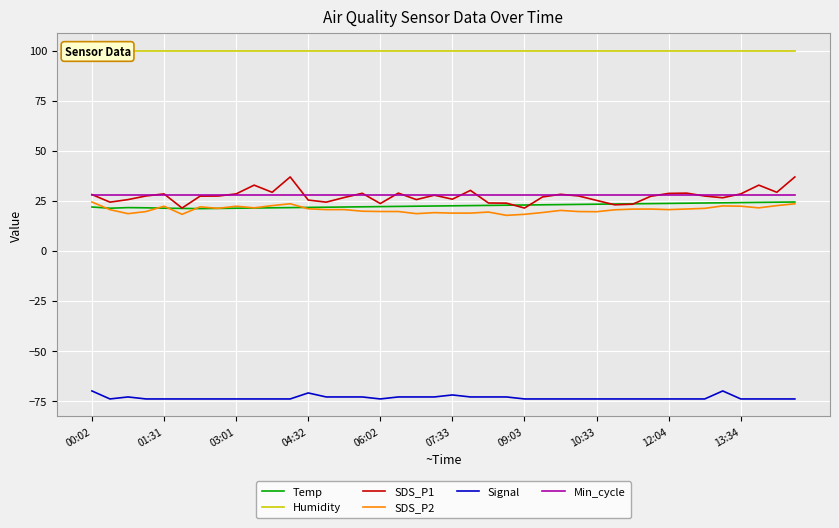

What is the minimum value for SDS_P1?

21.4